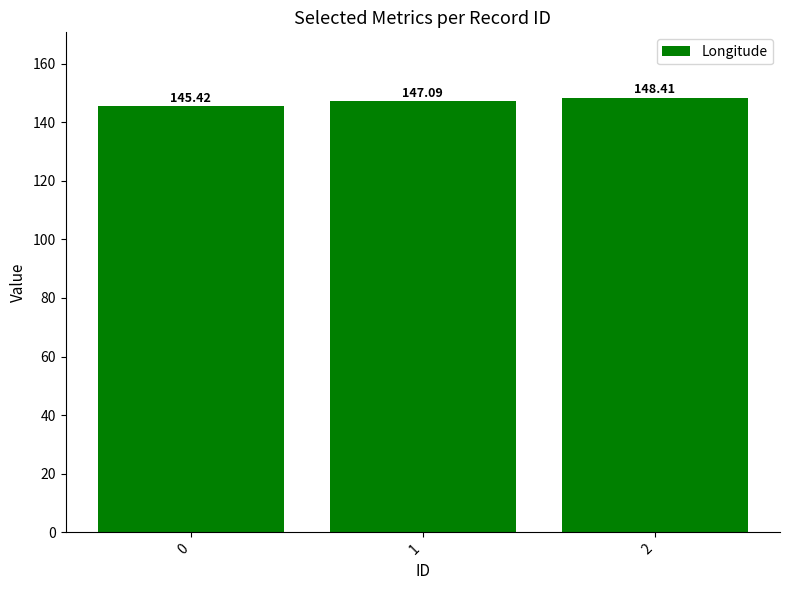

Reading left to right, transcribe all the data shown in this chart.

145.4	147.1	148.4